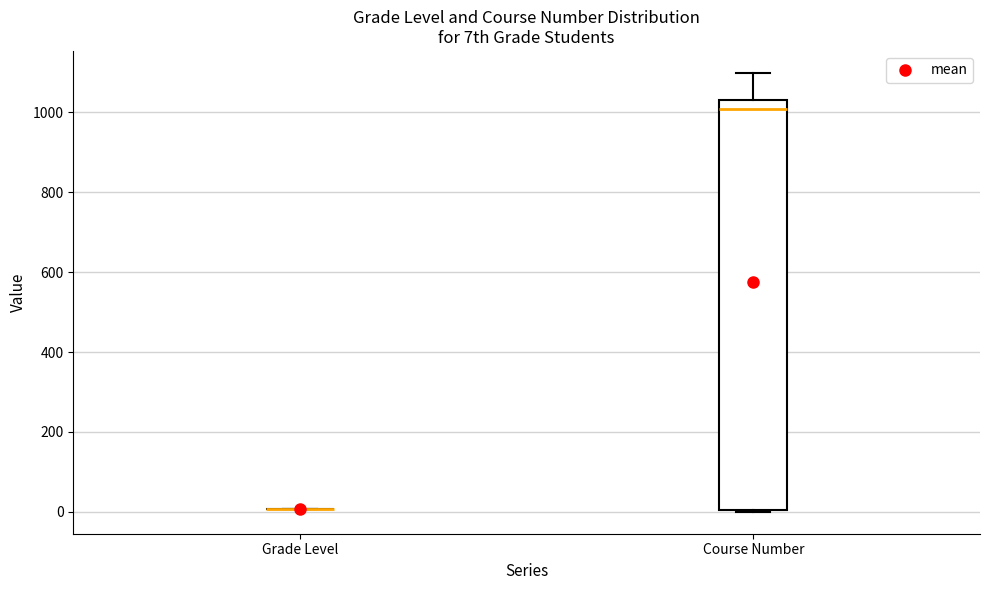

Reading left to right, transcribe this box plot: for each box, give where its median line is, the range the box spans, and where its two whiskers end, as read against the y-axis. The values are not printed on the chart, so give them approximately, as read against the axis.

Grade Level: box collapsed to a line at 0, whiskers 0 to 0
Course Number: median 1000, box 0 to 1040, whiskers 0 to 1100